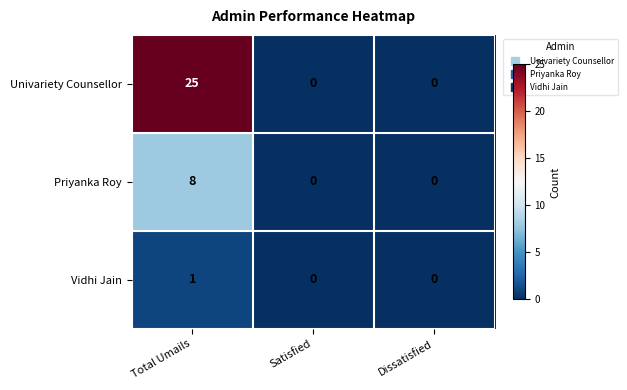

List the series in order of their overall mean, highest first.

Univariety Counsellor, Priyanka Roy, Vidhi Jain